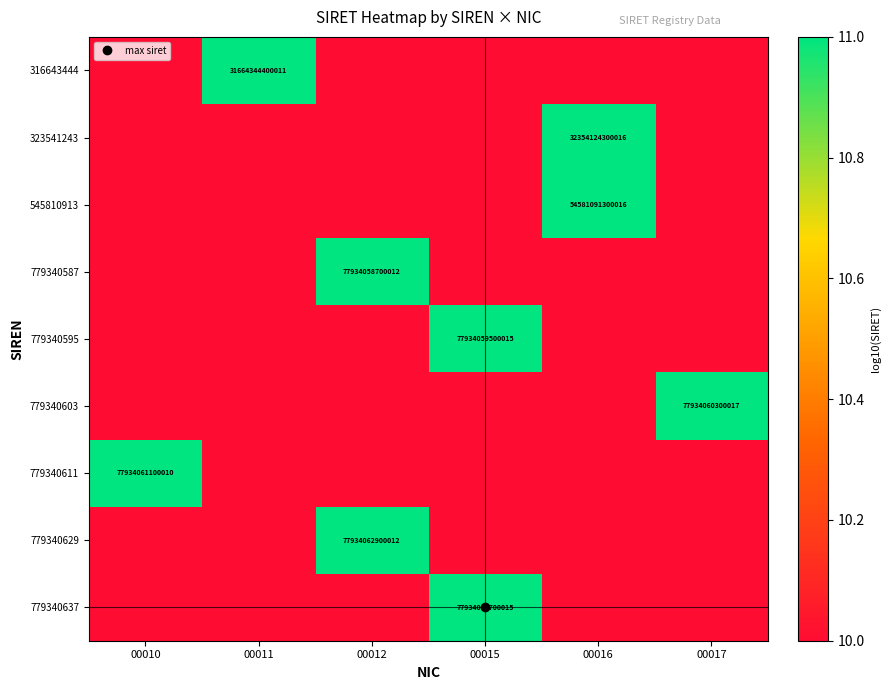

Is it true that 779340611 equals 17.7 at 00011?

False